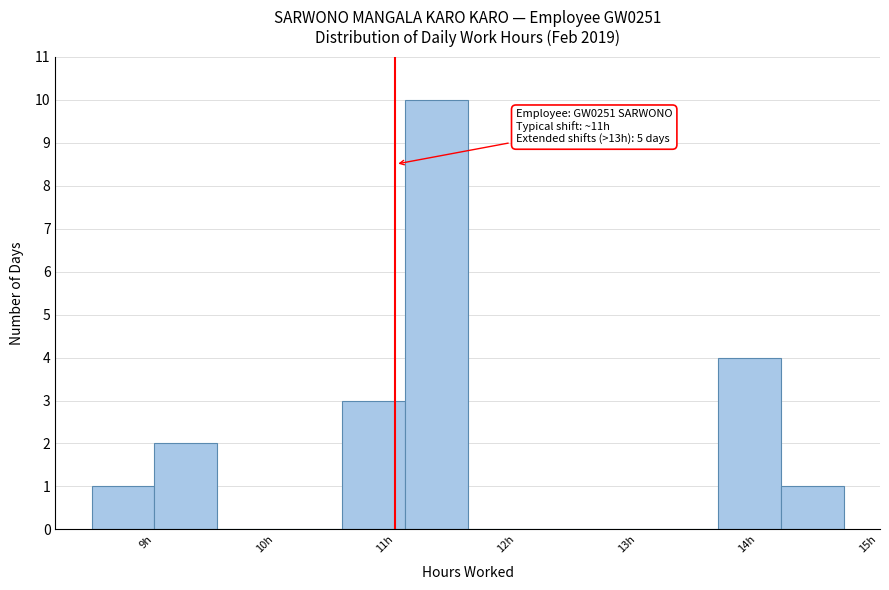

Which range on the x-axis has the tallest bar?

11.08 to 11.60